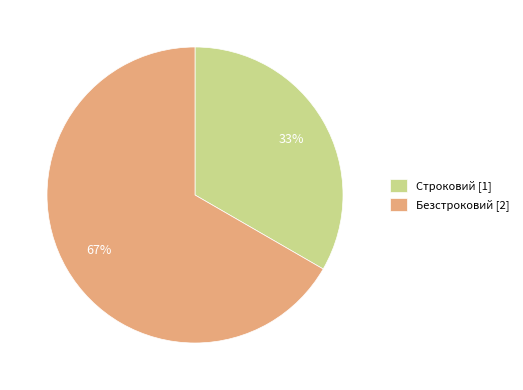

Is the sum of Строковий [1] and Безстроковий [2] greater than half?

Yes